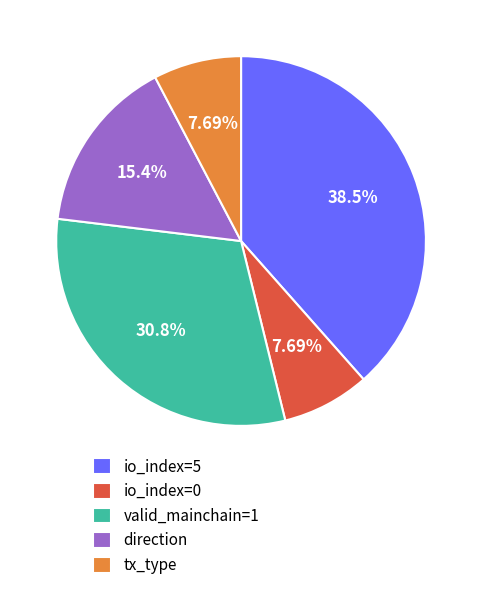

Approximately how many times larger is the value at io_index=0 compared to tx_type?

1.0